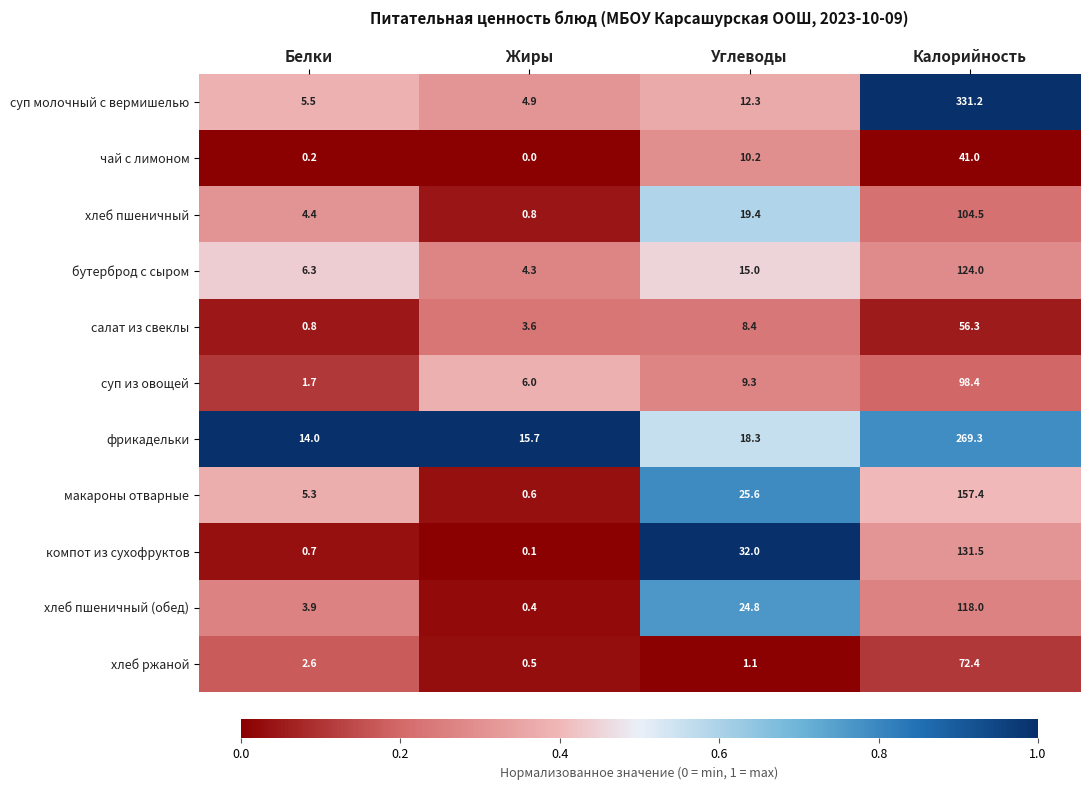

At Углеводы, list the series in order from smallest to largest.

хлеб ржаной, салат из свеклы, суп из овощей, чай с лимоном, суп молочный с вермишелью, бутерброд с сыром, фрикадельки, хлеб пшеничный, хлеб пшеничный (обед), макароны отварные, компот из сухофруктов